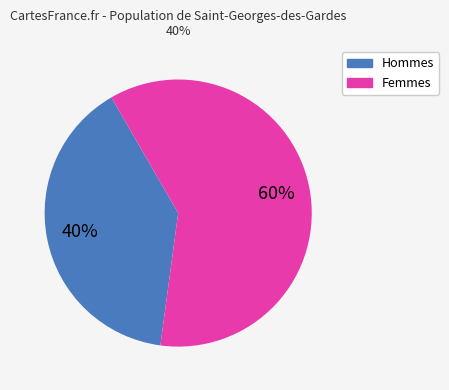

The Femmes slice represents 51% of the pie. True or false?

False